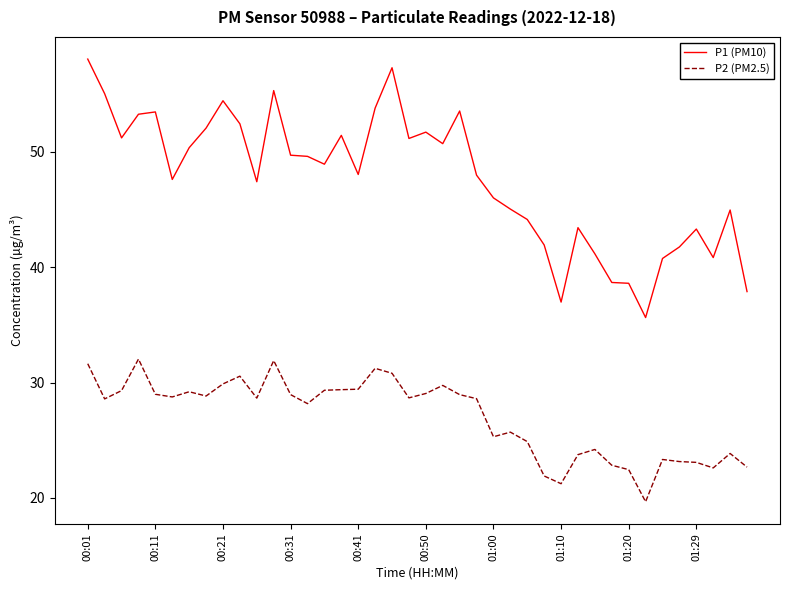

True or false: P2 (PM2.5) has more than 2 interior local peaks.

True